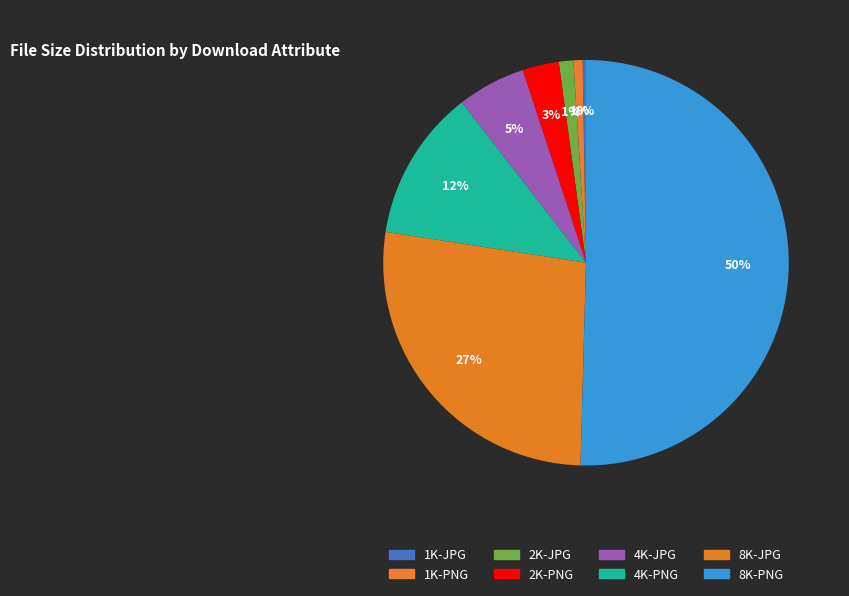

To the nearest percent, what is the difference between the largest and smallest slice percentages?

50%